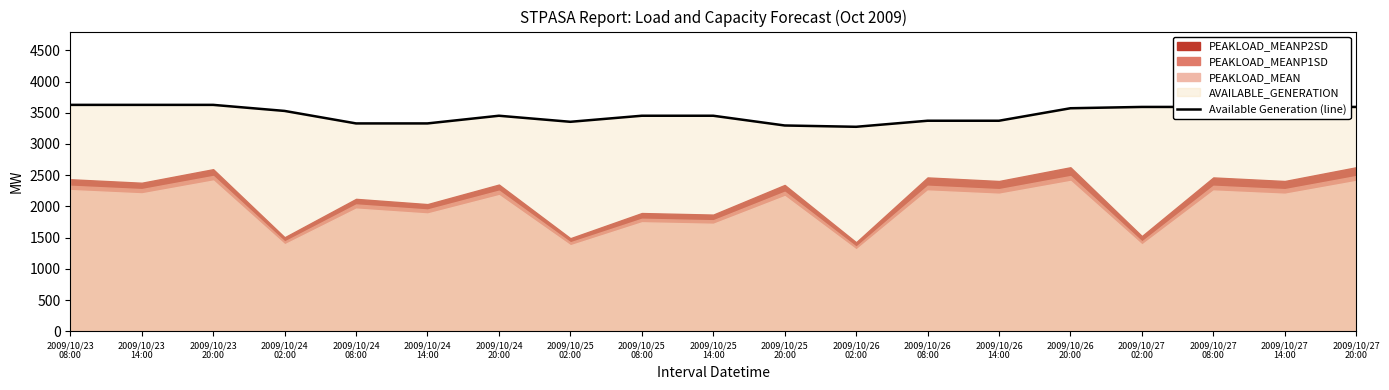

Which label corresponds to the smallest value in the chart?

2009/10/26
02:00